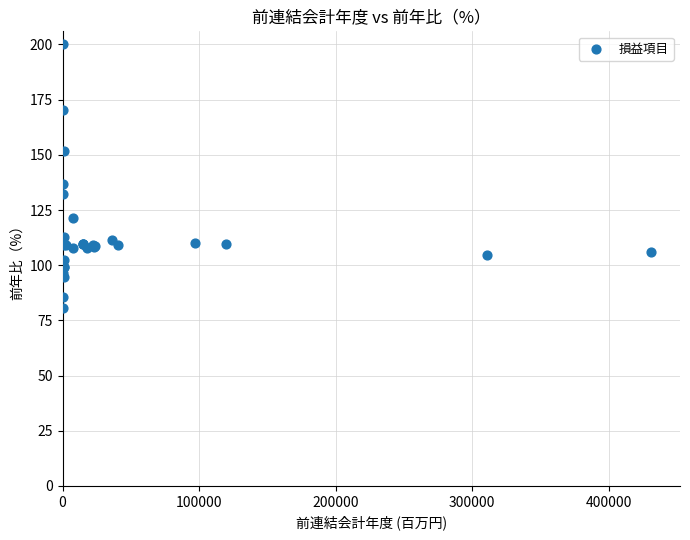

What Y value in the scatter plot is closest to 140?

137.0